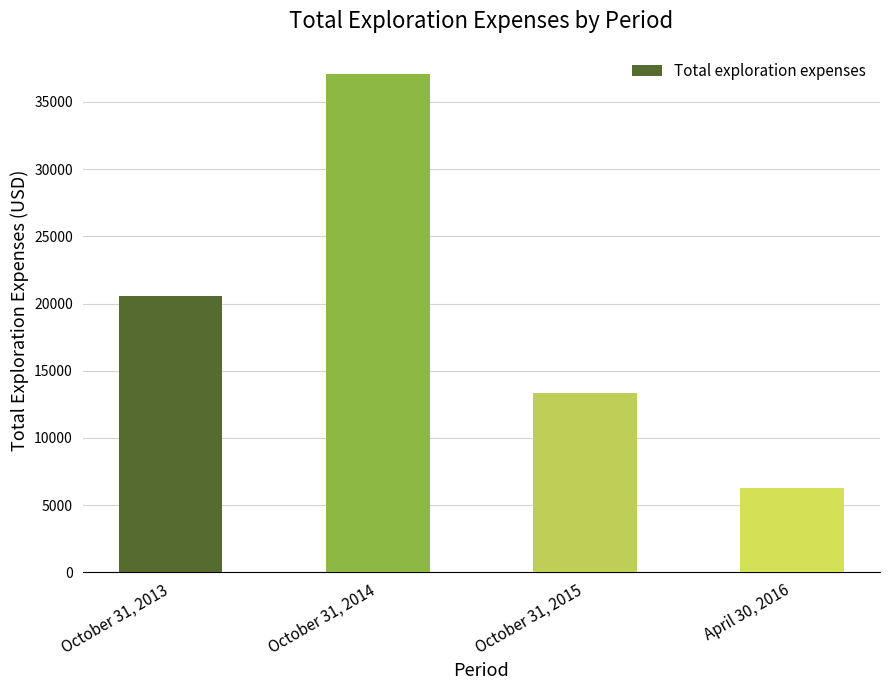

Reading right to left, list all the values displayed in this chart.

6300	13373	37100	20525